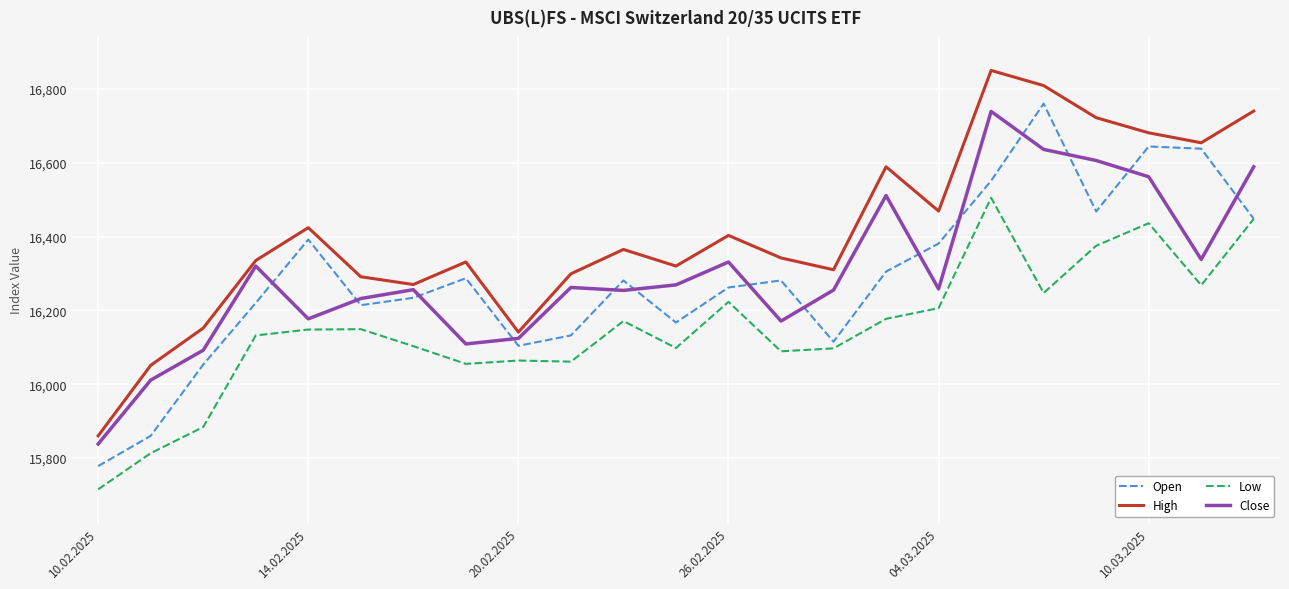

True or false: High and Low intersect in this chart.

False